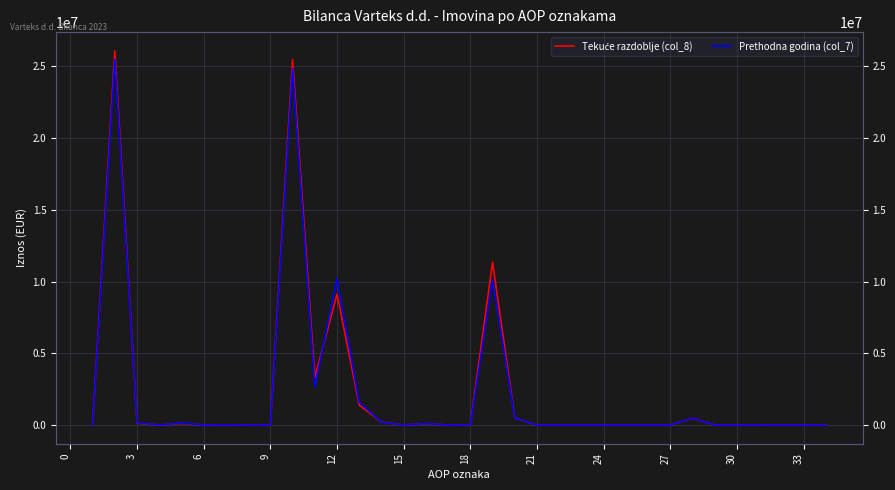

What is the sum of all Prethodna godina (col_7) values?

76482275